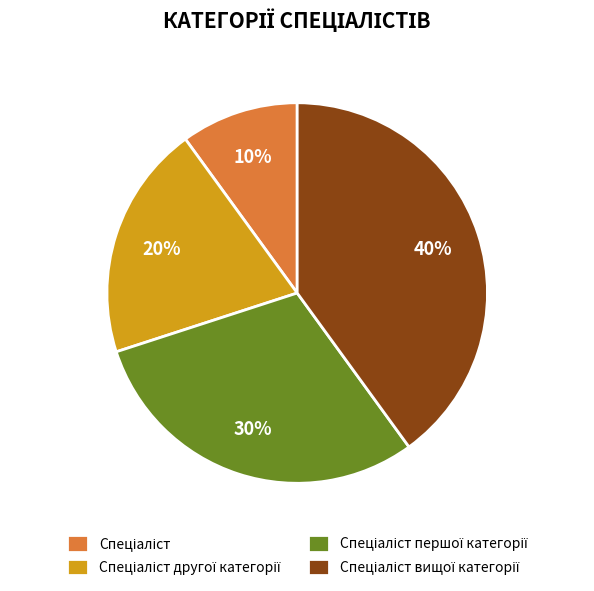

Is there a majority slice in this chart?

No